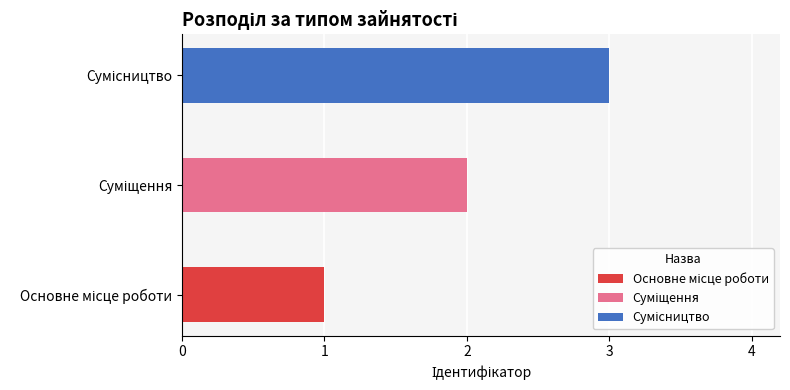

Rank the categories by value from highest to lowest.

Сумісництво, Суміщення, Основне місце роботи